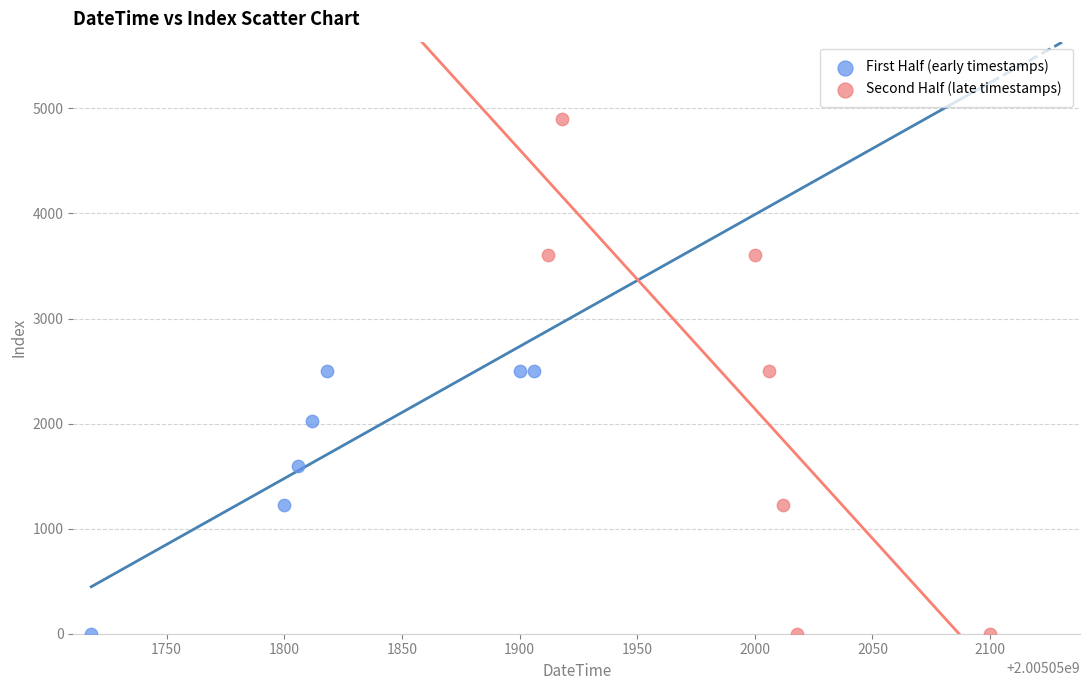

What are all the series names shown in the legend?

First Half (early timestamps), Second Half (late timestamps)